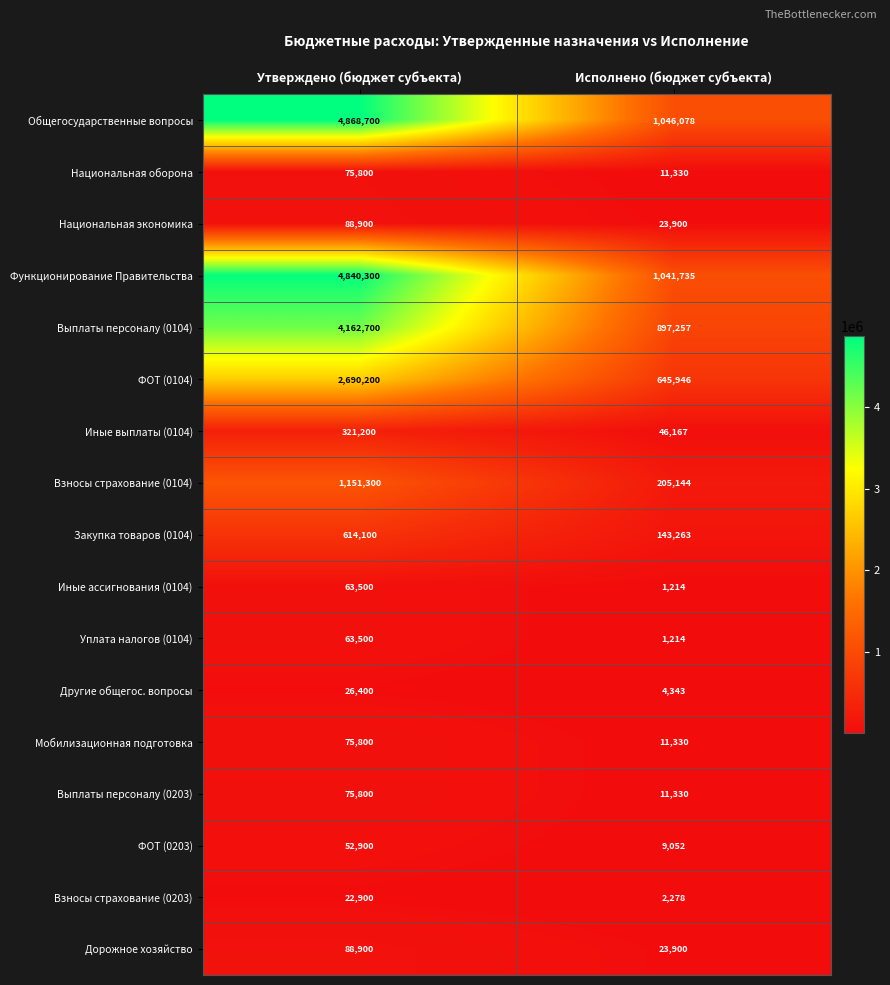

Which series has the largest total across all categories?

Общегосударственные вопросы